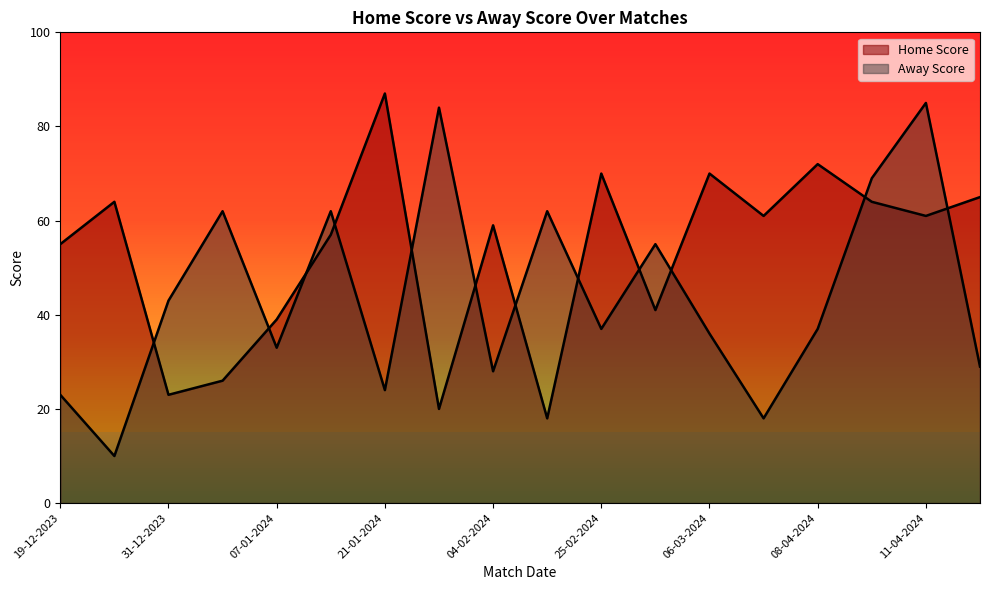

What is the difference between the Away Score values at 15-04-2024 and 24-03-2024?

11